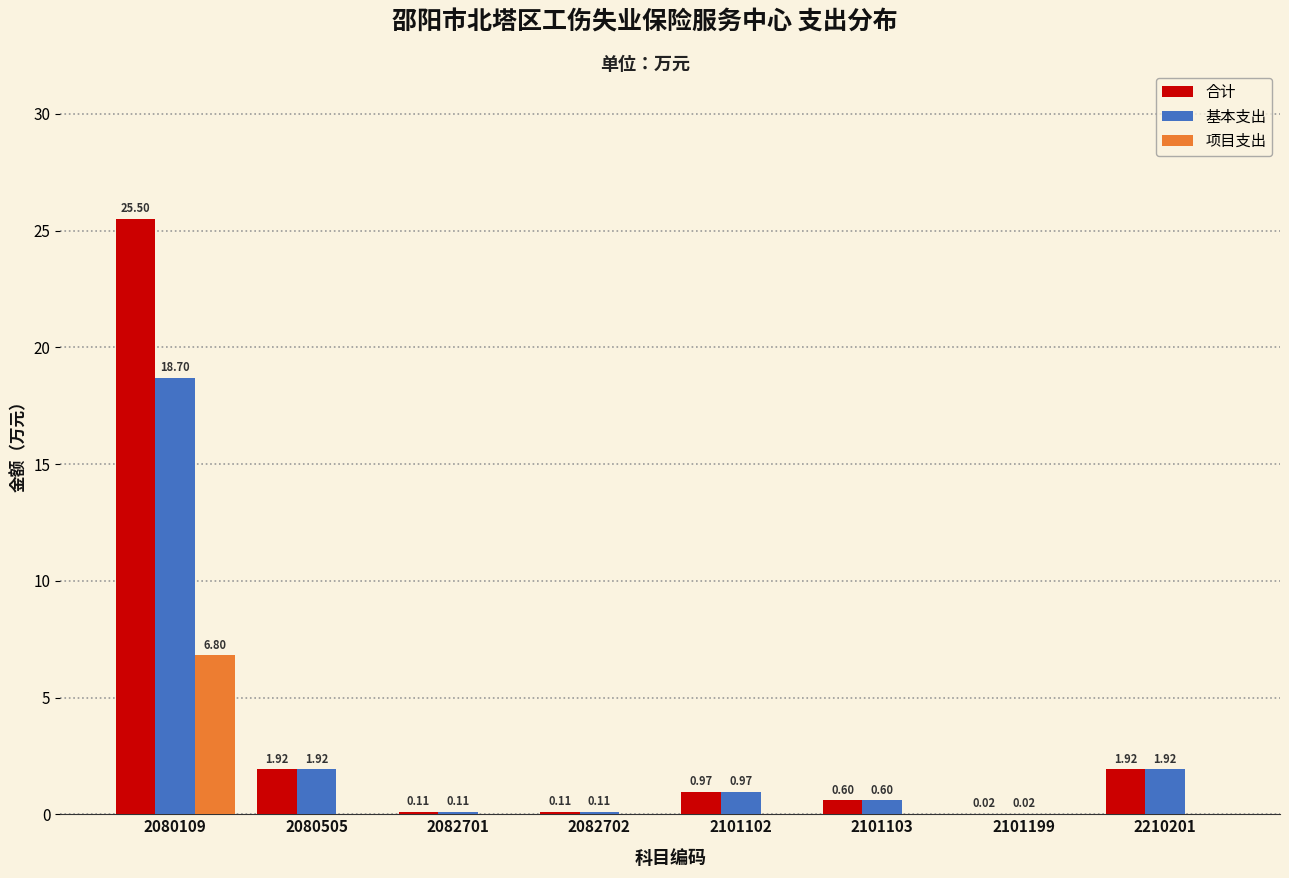

Which series changed the most between 2080109 and 2082701?

合计